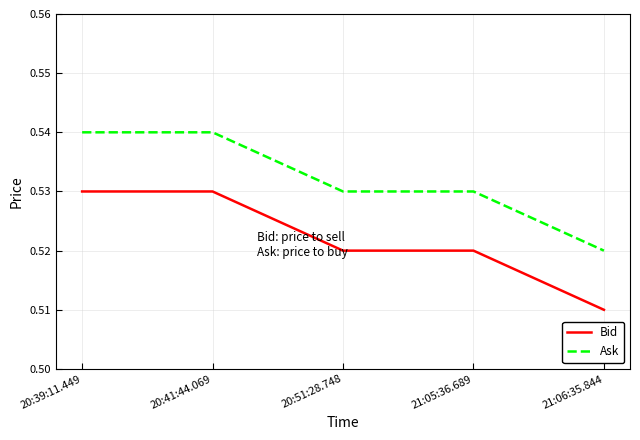

True or false: Ask has more than 2 interior local peaks.

False